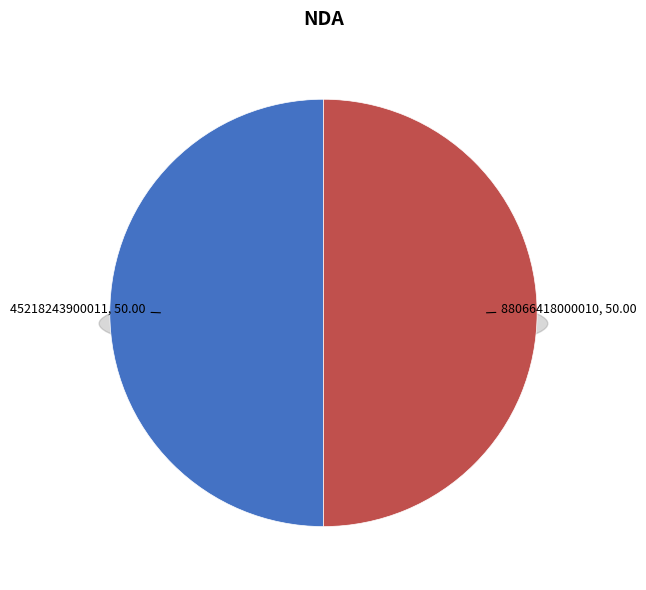

True or false: 45218243900011 accounts for 36% of the total.

False